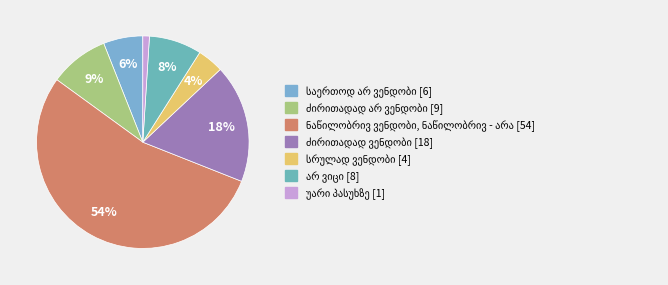

Combined, what portion of the pie is სრულად ვენდობი and არ ვიცი?

12.0%